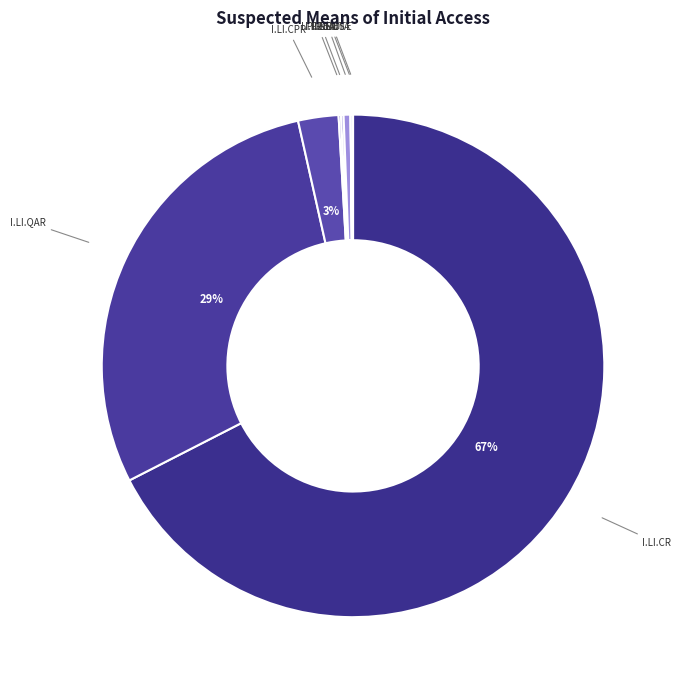

To the nearest percent, what is the average slice percentage?

12%